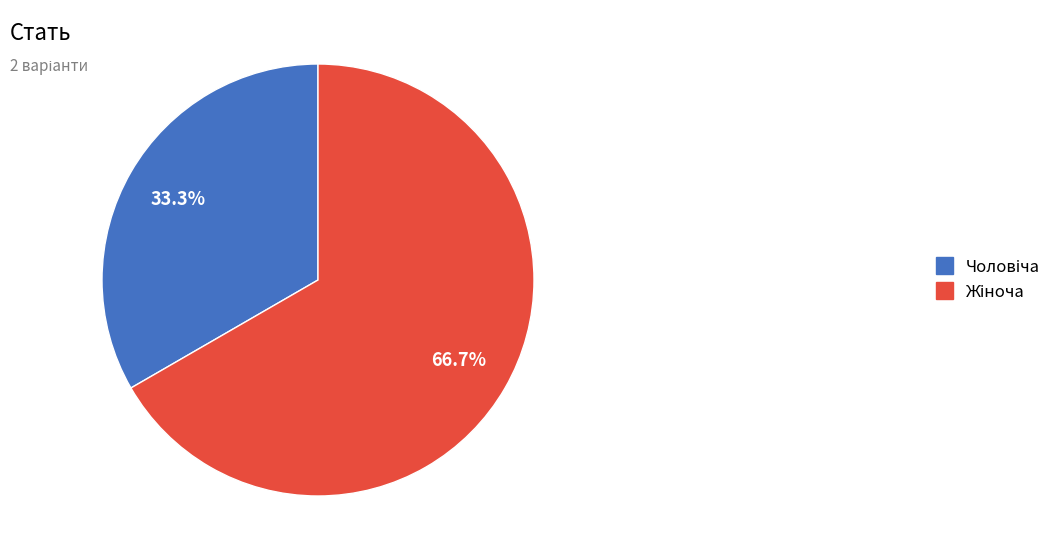

Is there a majority slice in this chart?

Yes